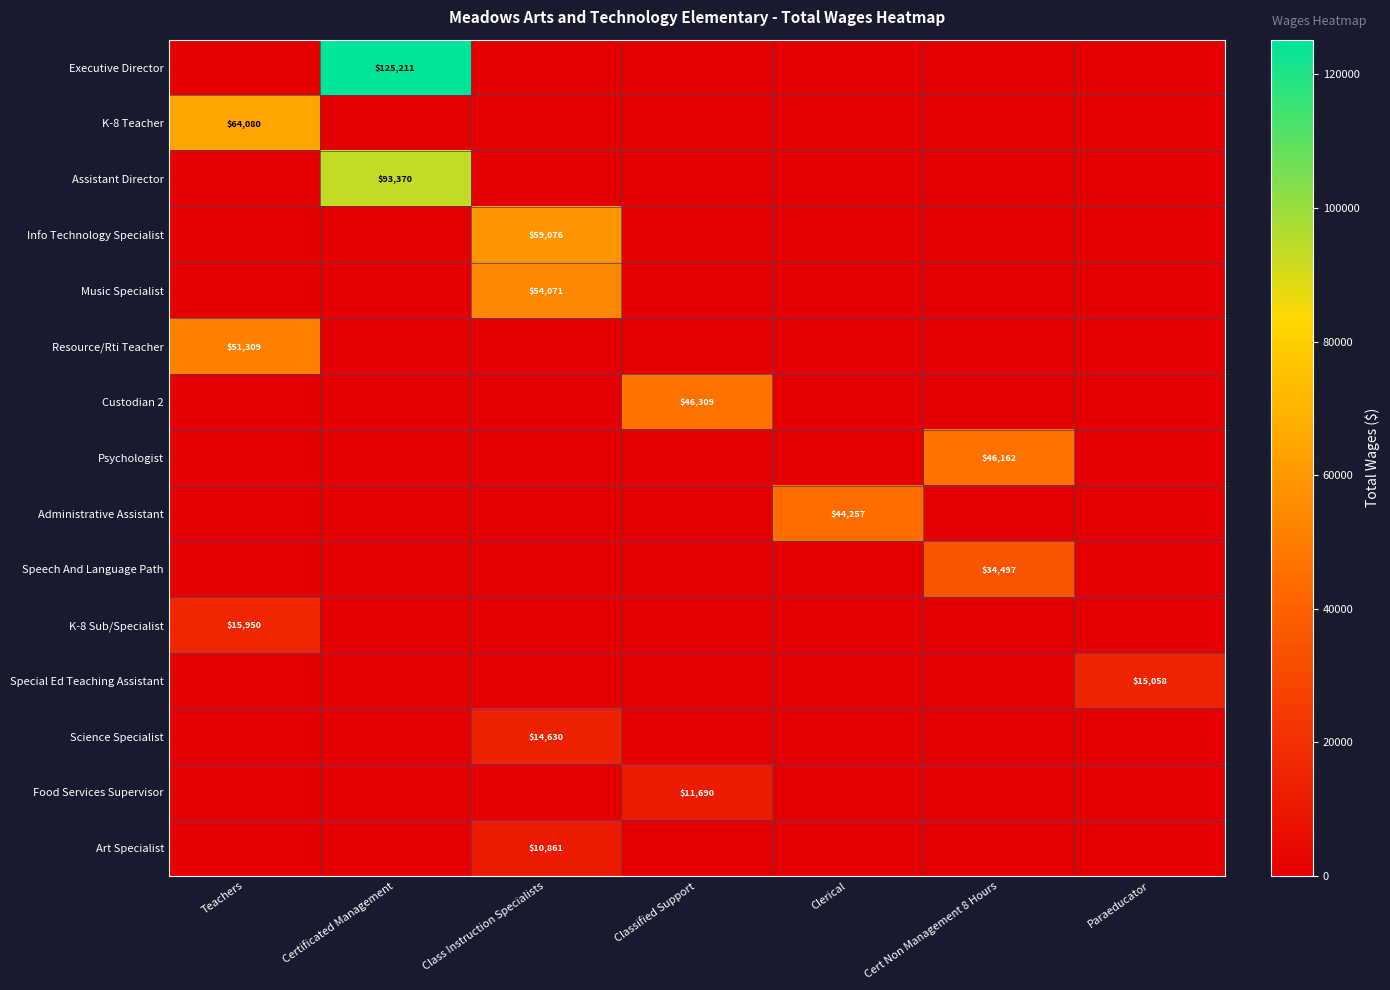

Is the value of Music Specialist at Certificated Management greater than the value of Resource/Rti Teacher at Paraeducator?

No